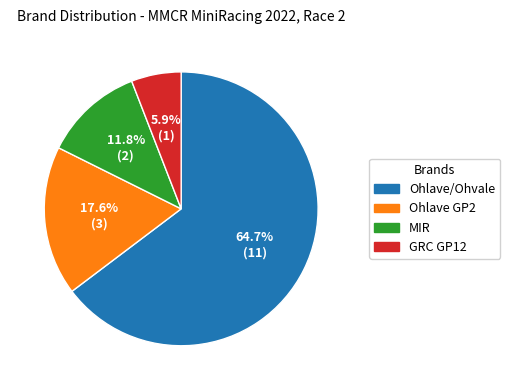

To the nearest percent, what percentage of the pie is GRC GP12?

6%